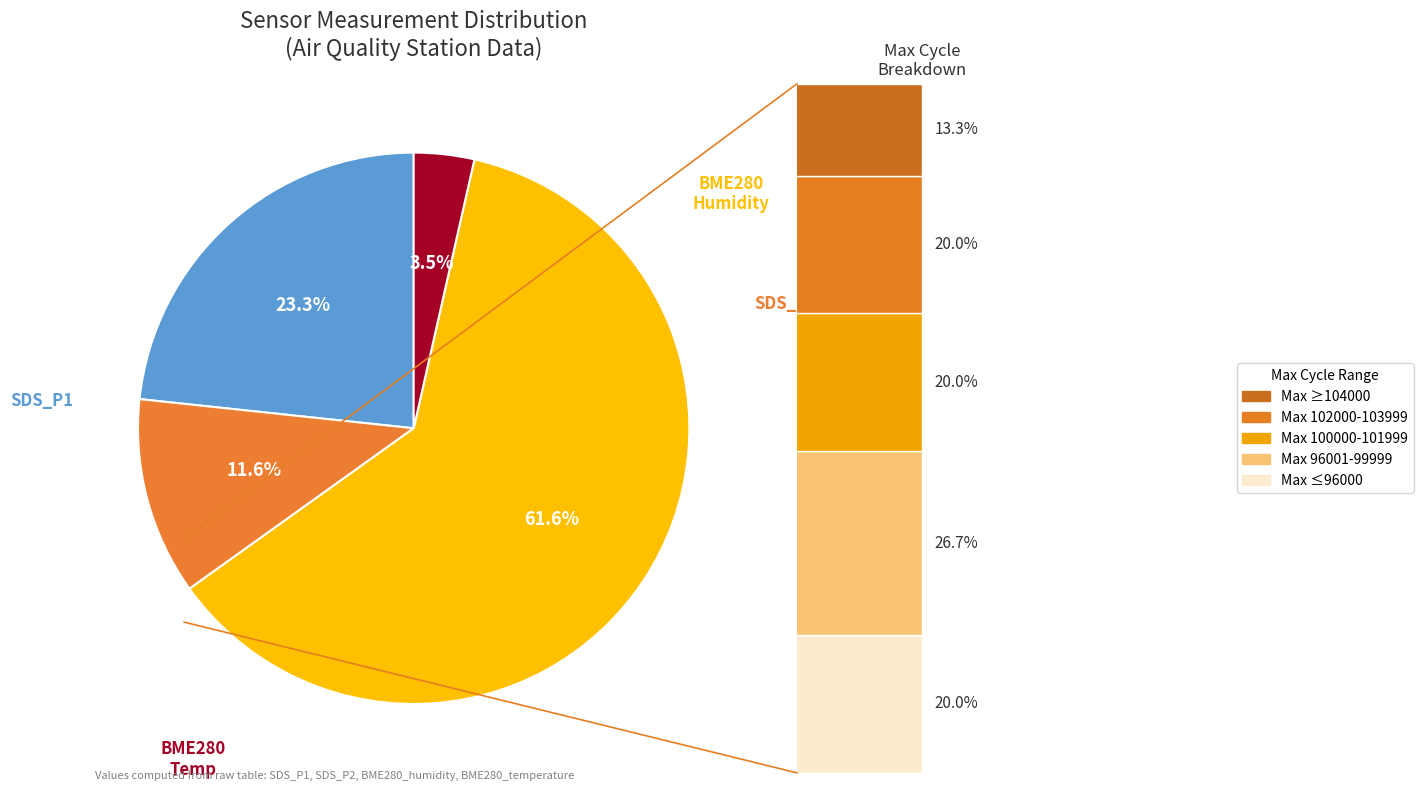

Rank the categories by value from highest to lowest.

BME280_humidity mean, SDS_P1 mean, SDS_P2 mean, BME280_temperature mean